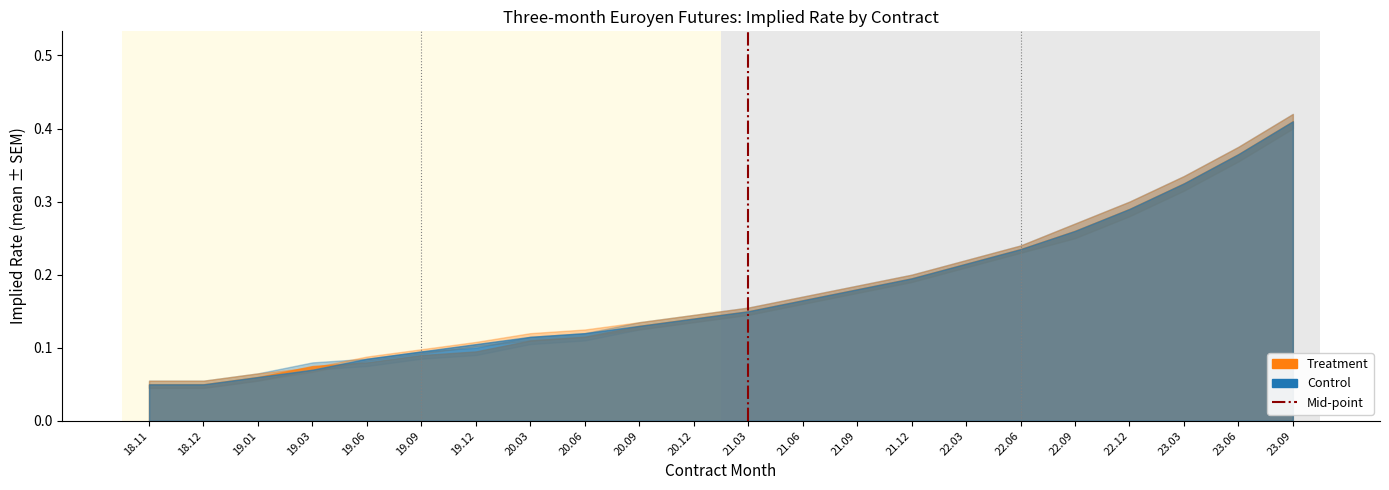

How many lines are shown in the chart?

1